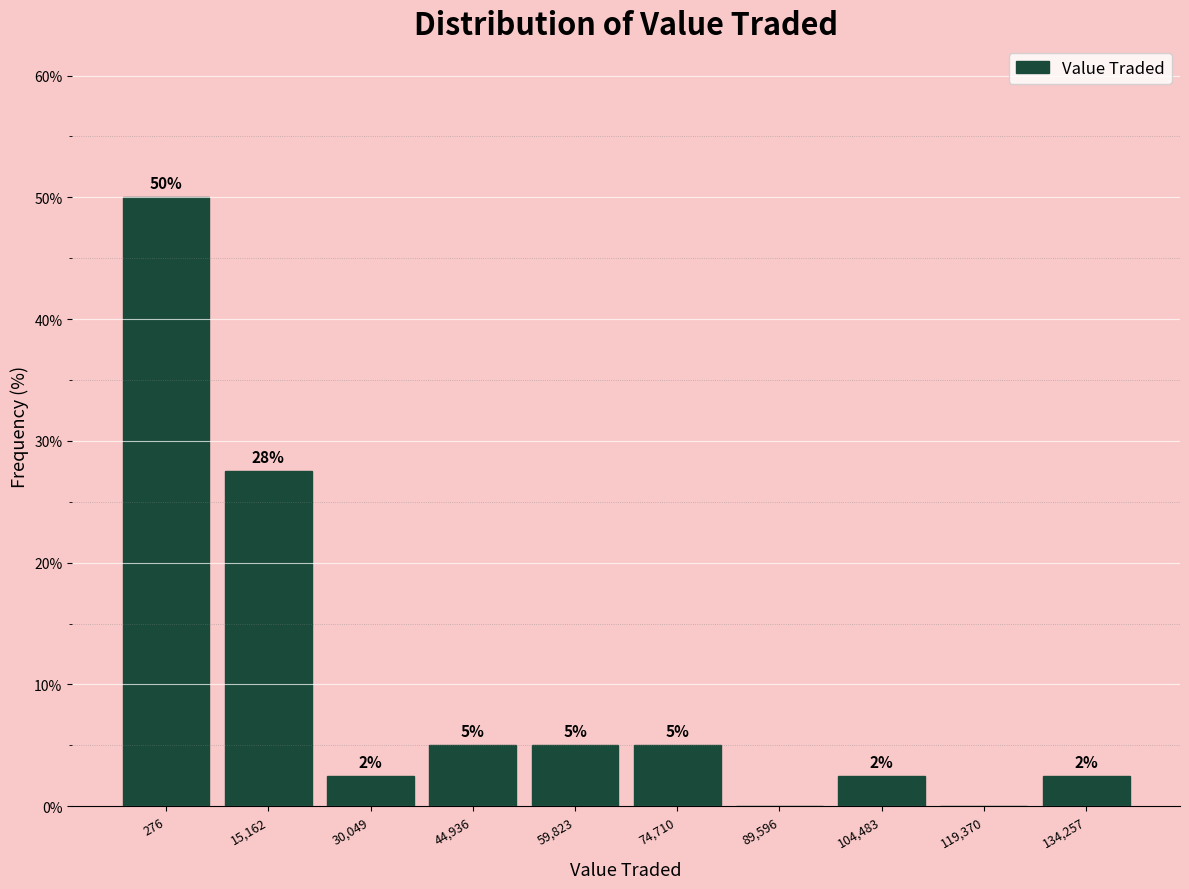

True or false: the data shows 50.0 at 276.

True